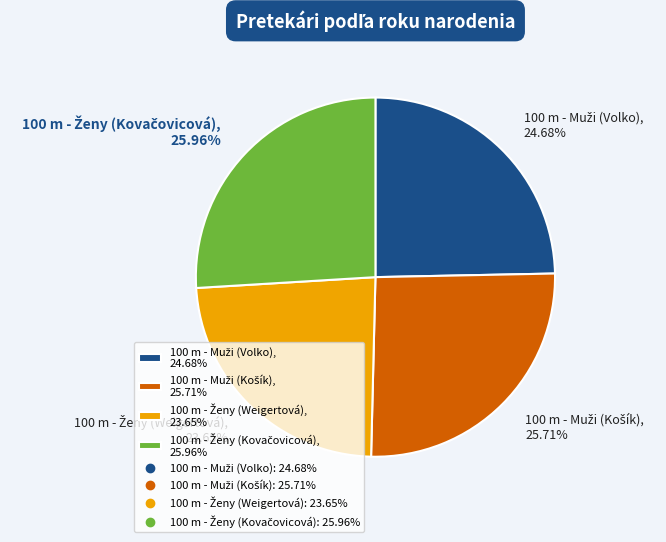

Is there a majority slice in this chart?

No